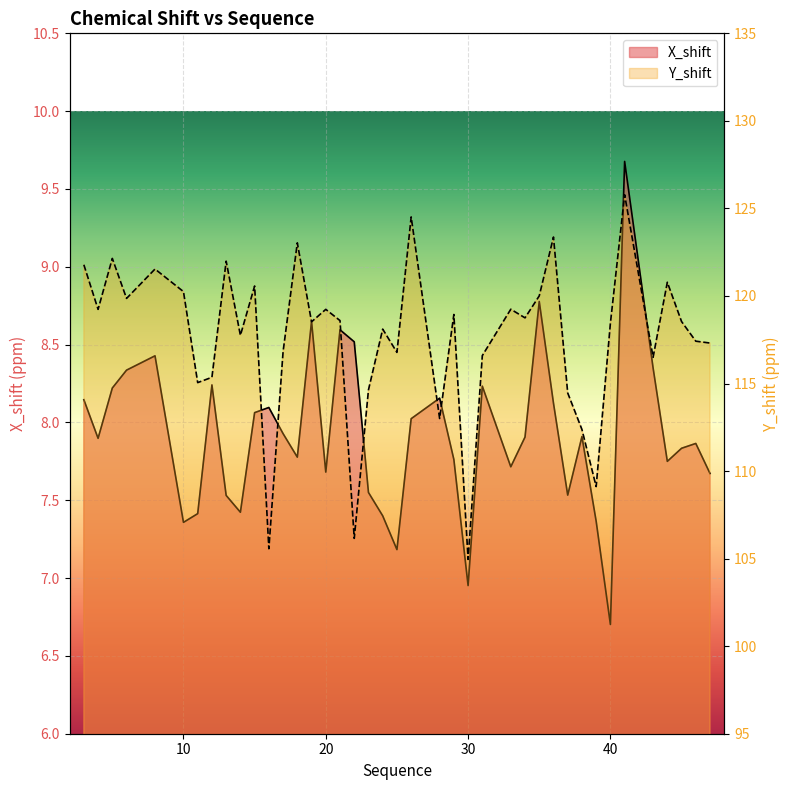

Which series has the largest range (max minus min)?

Y_shift